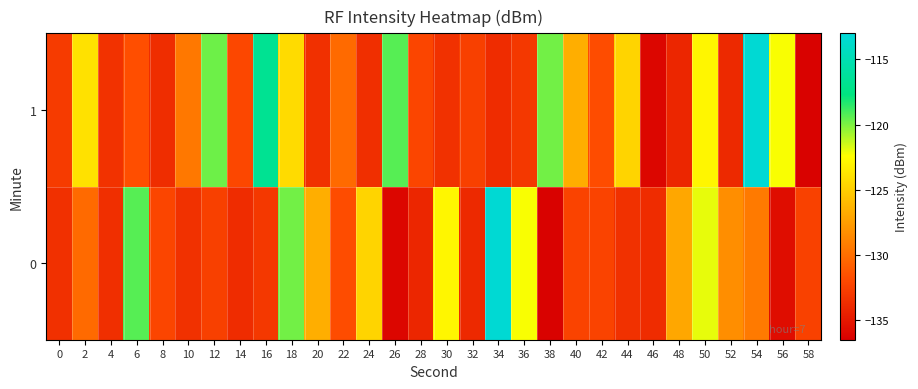

What is the spread (max minus min) of values at 6?

12.4